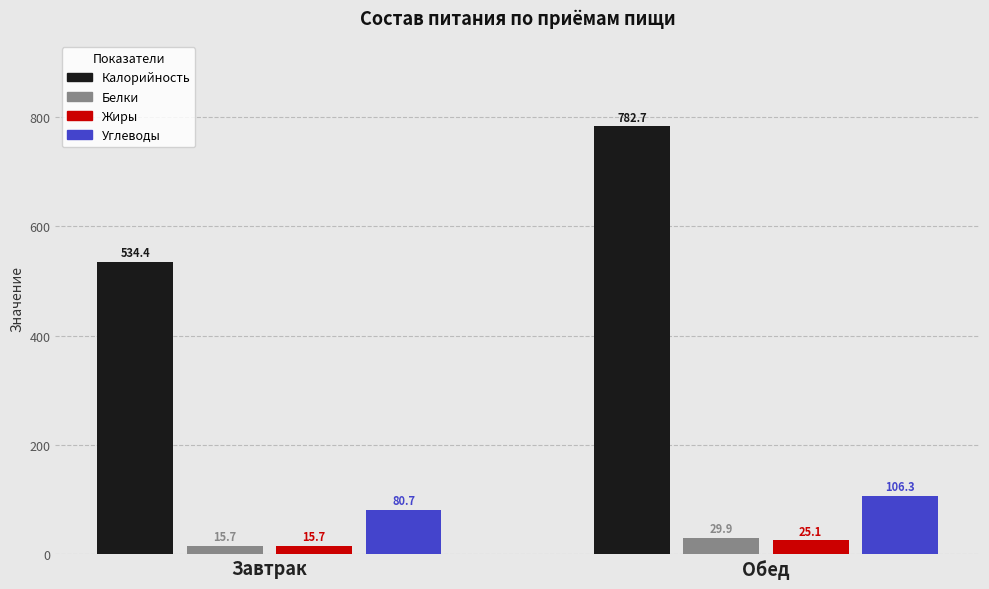

What is the difference between the highest and lowest values at Завтрак?

518.7